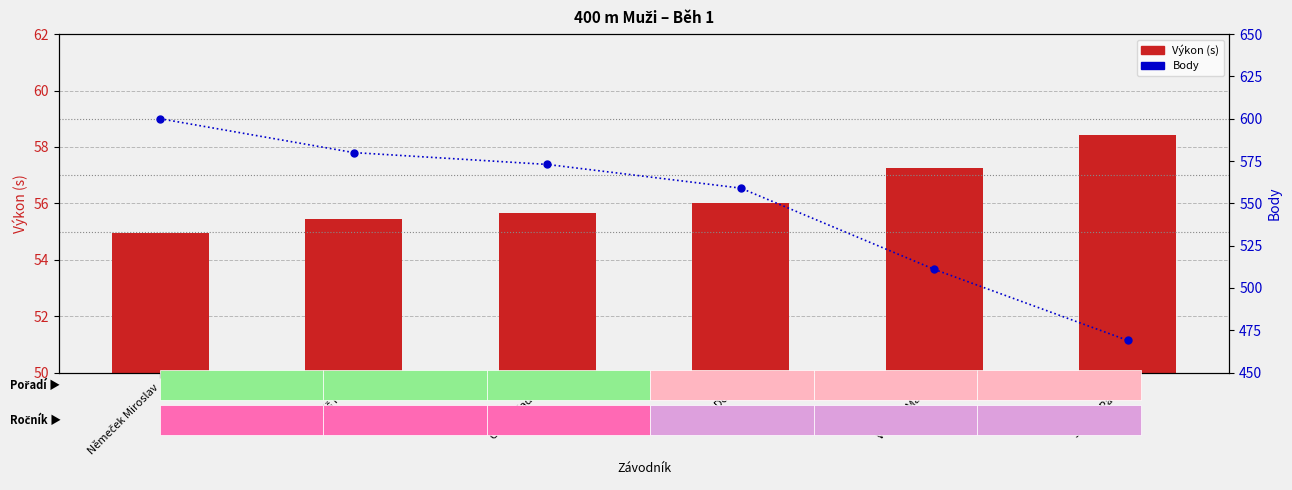

What is the difference between the maximum and minimum values in the Body series?

131.0